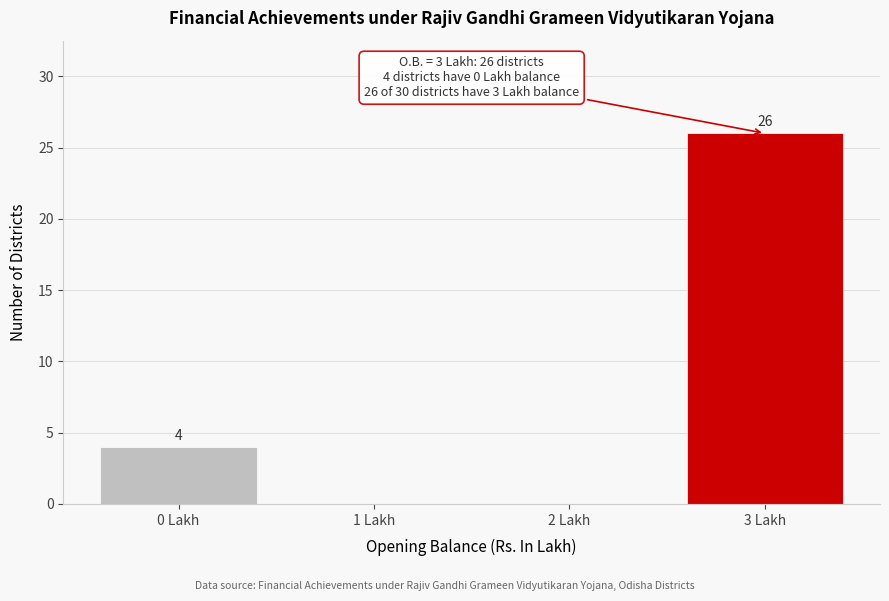

Which range on the x-axis has the tallest bar?

2.5 to 3.5